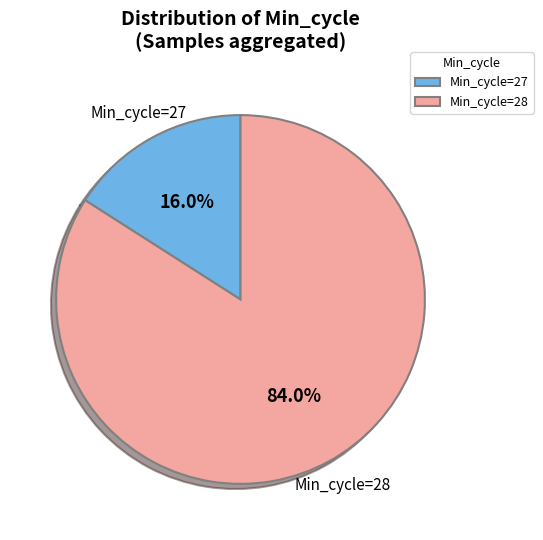

Count the number of slices in the pie.

2